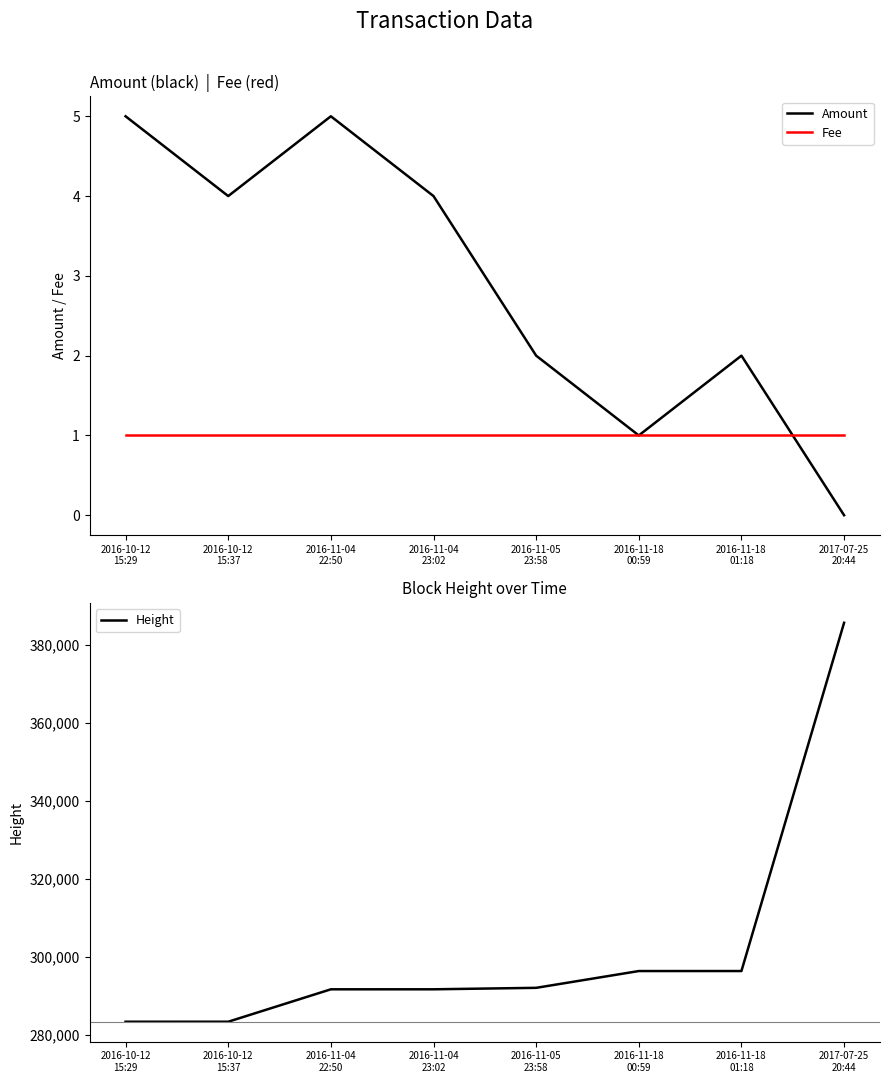

Where is the first local minimum for Amount?

2016-10-12
15:37